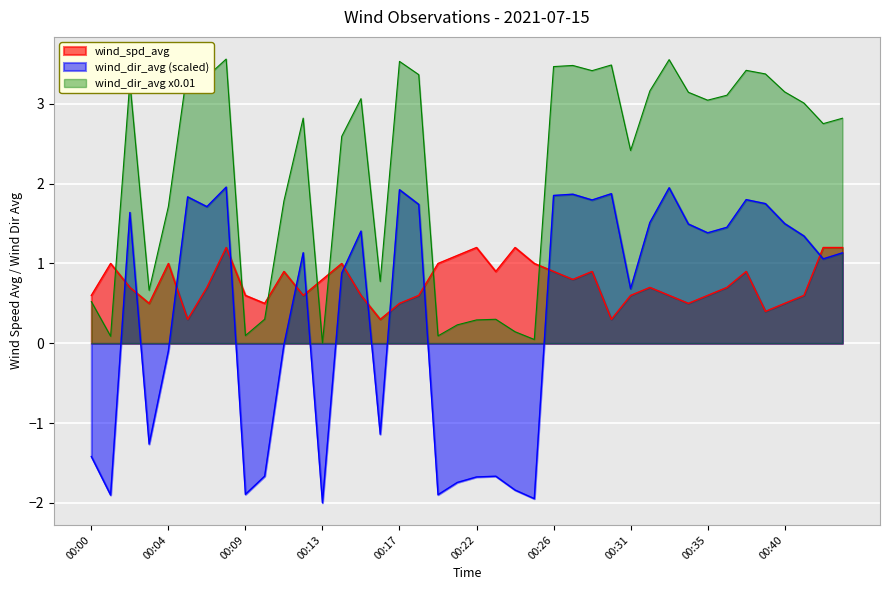

Which label corresponds to the largest value in the chart?

00:07